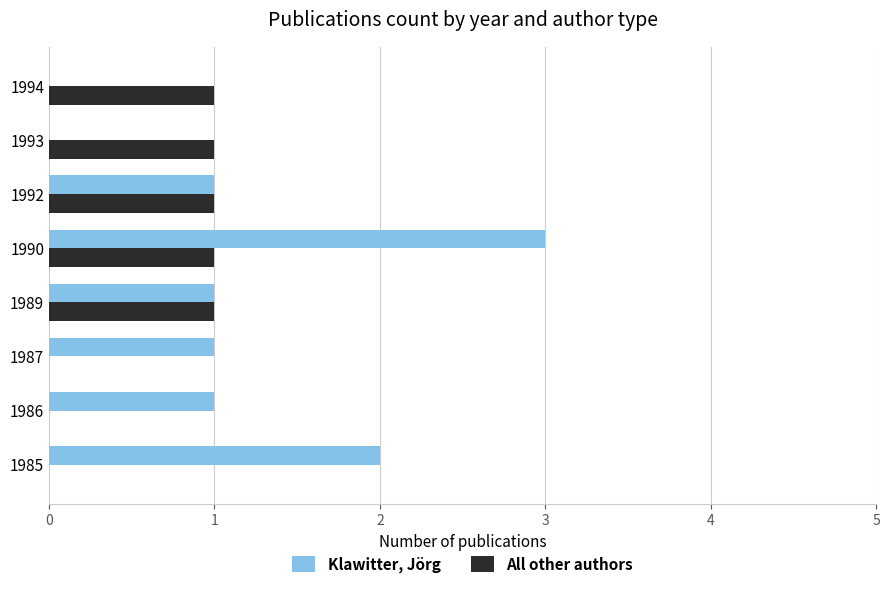

At which category is the sum across all series the highest?

1990